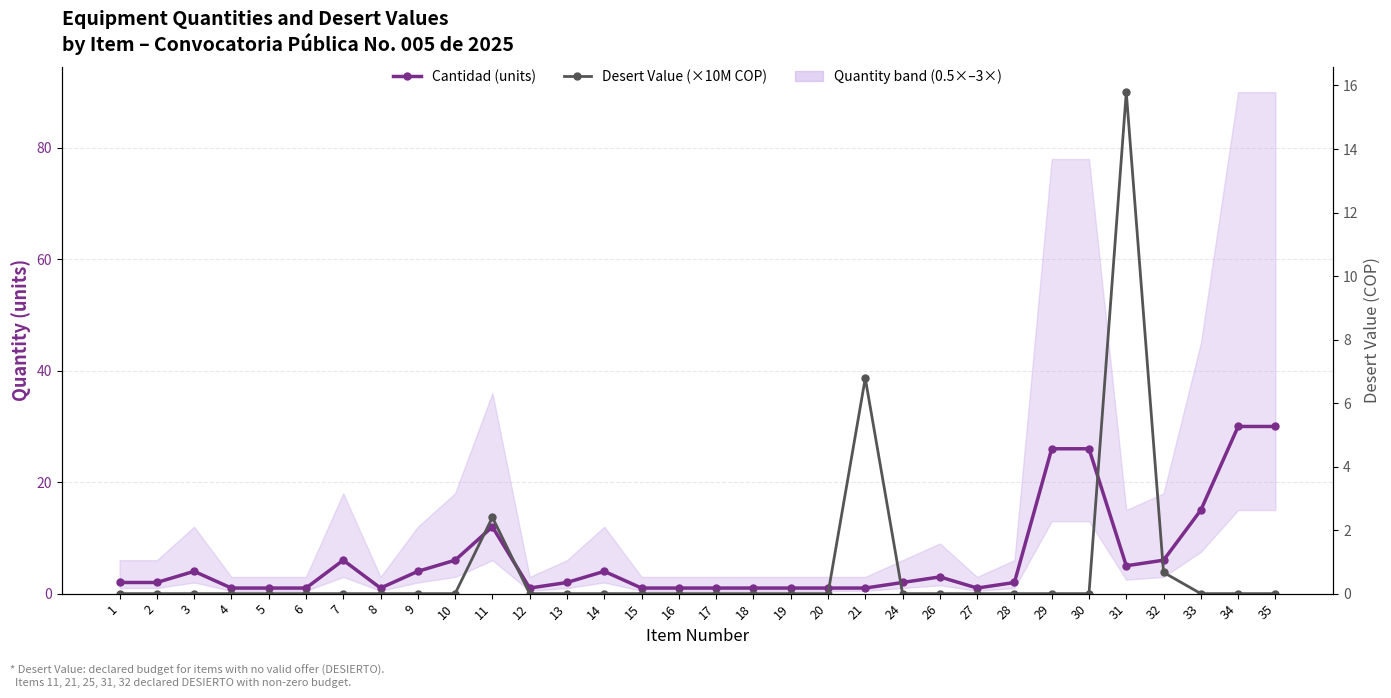

How many intersections are there between Cantidad (units) and Desert Value (×10M COP)?

4